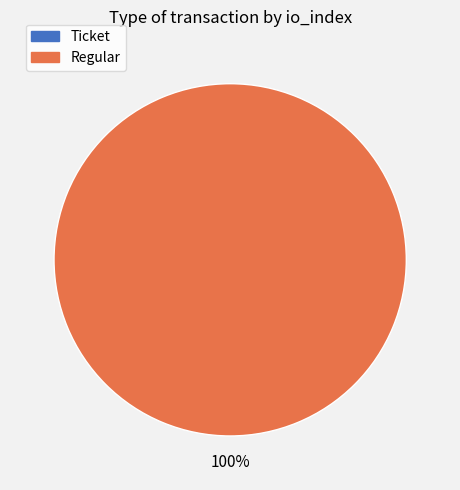

How much of the chart is everything except Ticket?

100.0%